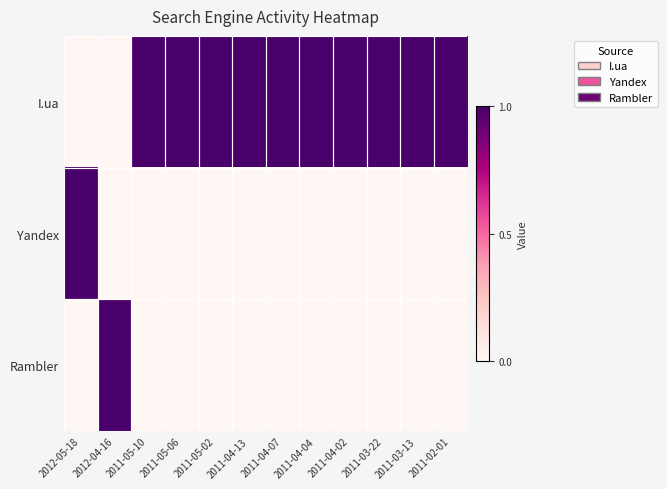

Which has a higher value, 2011-03-22 or 2011-04-02?

2011-03-22